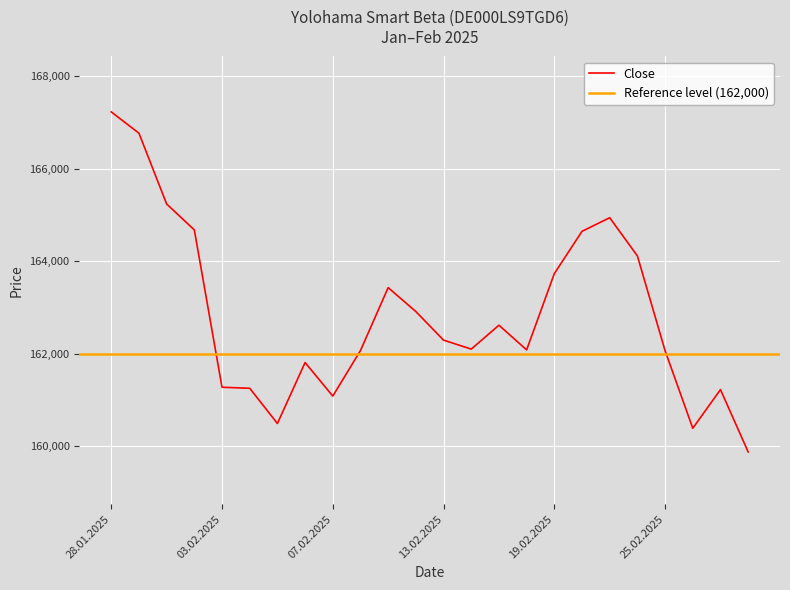

Where does the Close series first go above 162296?

28.01.2025